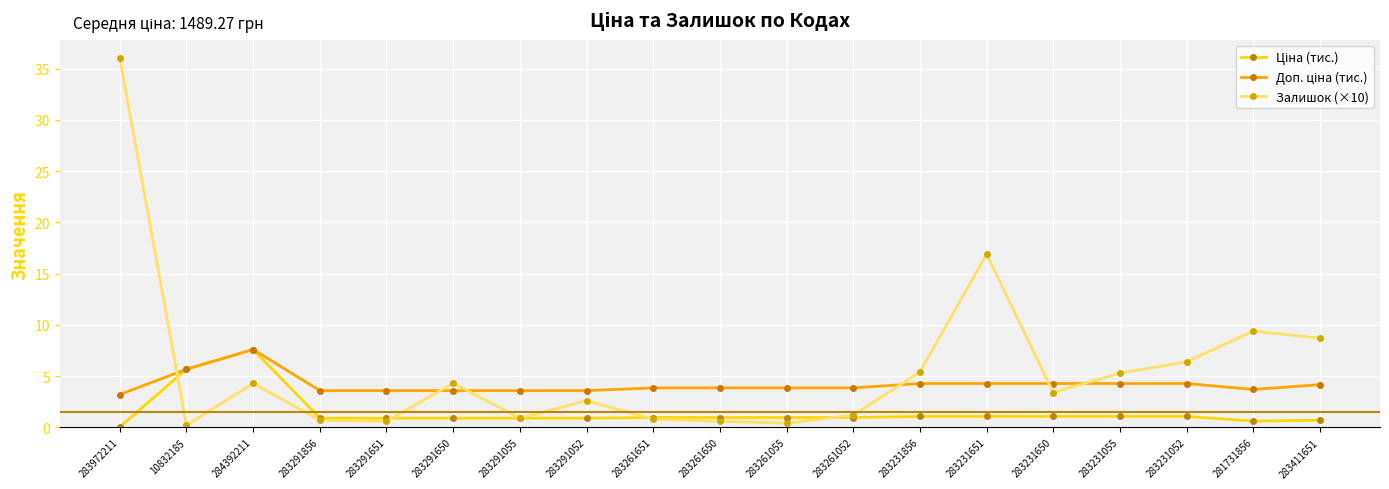

Which series has the largest total across all categories?

Залишок (×10)